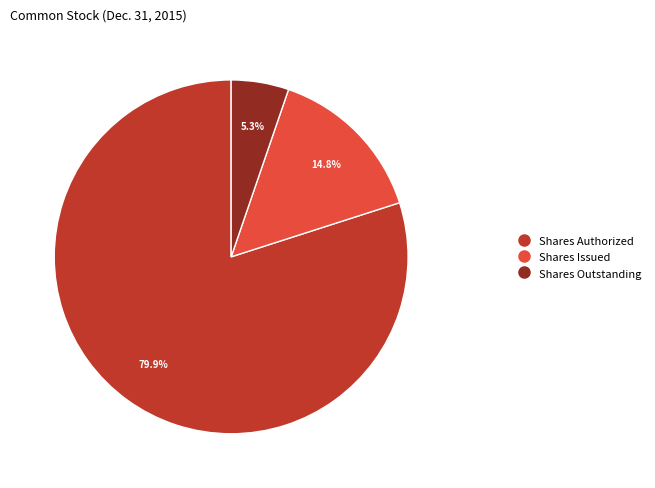

Approximately how many times larger is the value at Shares Issued compared to Shares Outstanding?

2.8